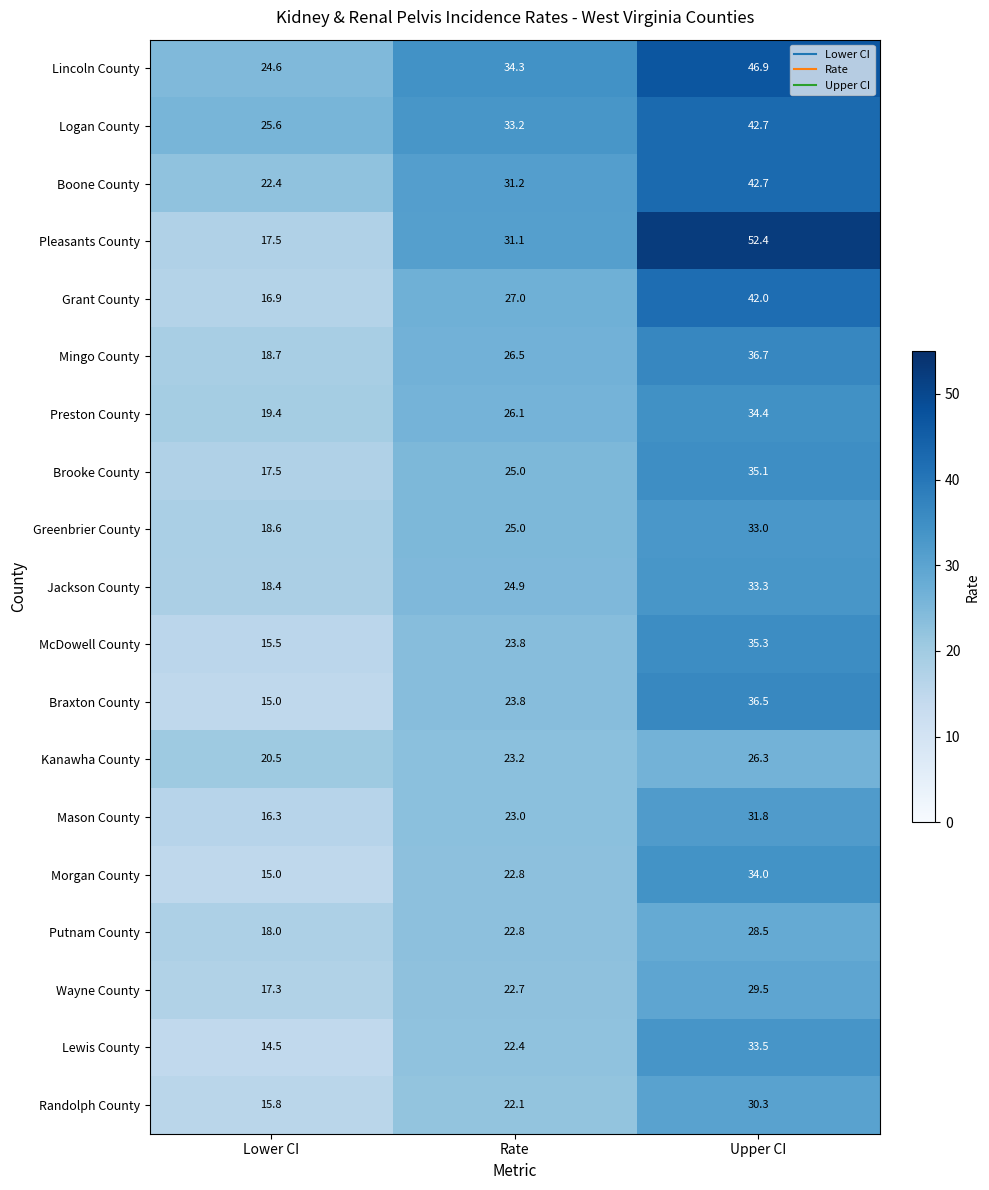

Rank the categories by Wayne County value from lowest to highest.

Lower CI, Rate, Upper CI